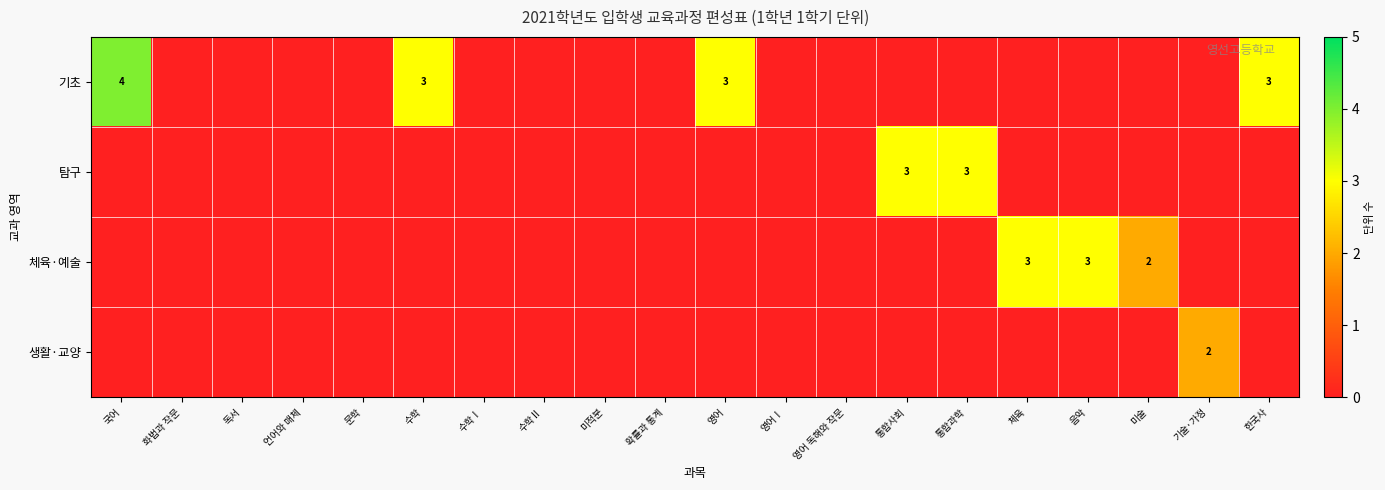

What is the difference between the maximum and second lowest values in the 체육·예술 series?

3